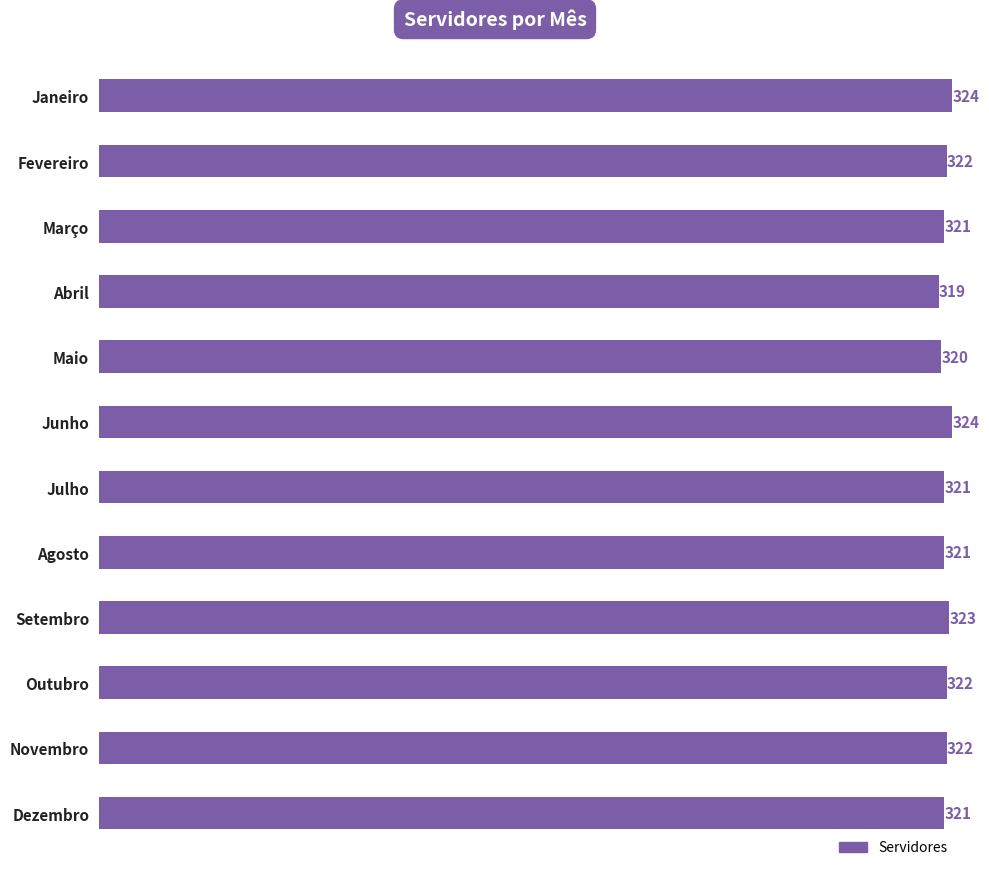

Reading top to bottom, what are all the values shown in this chart?

Janeiro=324	Fevereiro=322	Março=321	Abril=319	Maio=320	Junho=324	Julho=321	Agosto=321	Setembro=323	Outubro=322	Novembro=322	Dezembro=321